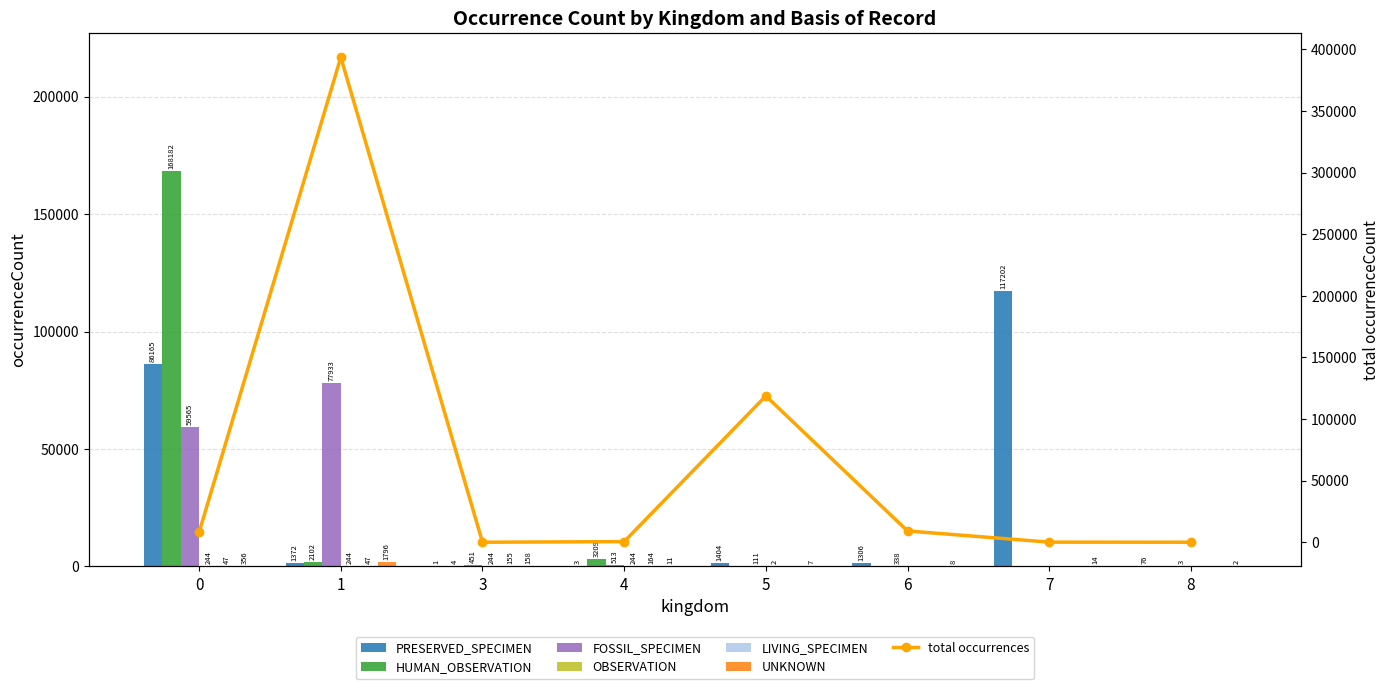

Between 0 and 7, which is larger?

7